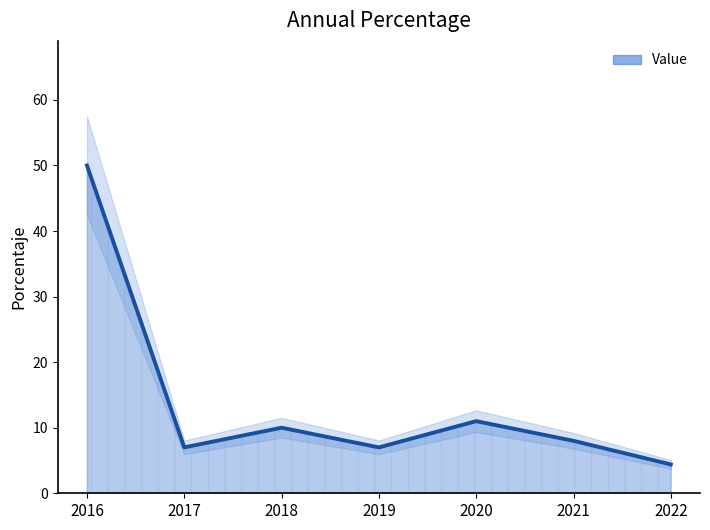

How many data points does each series have?

7